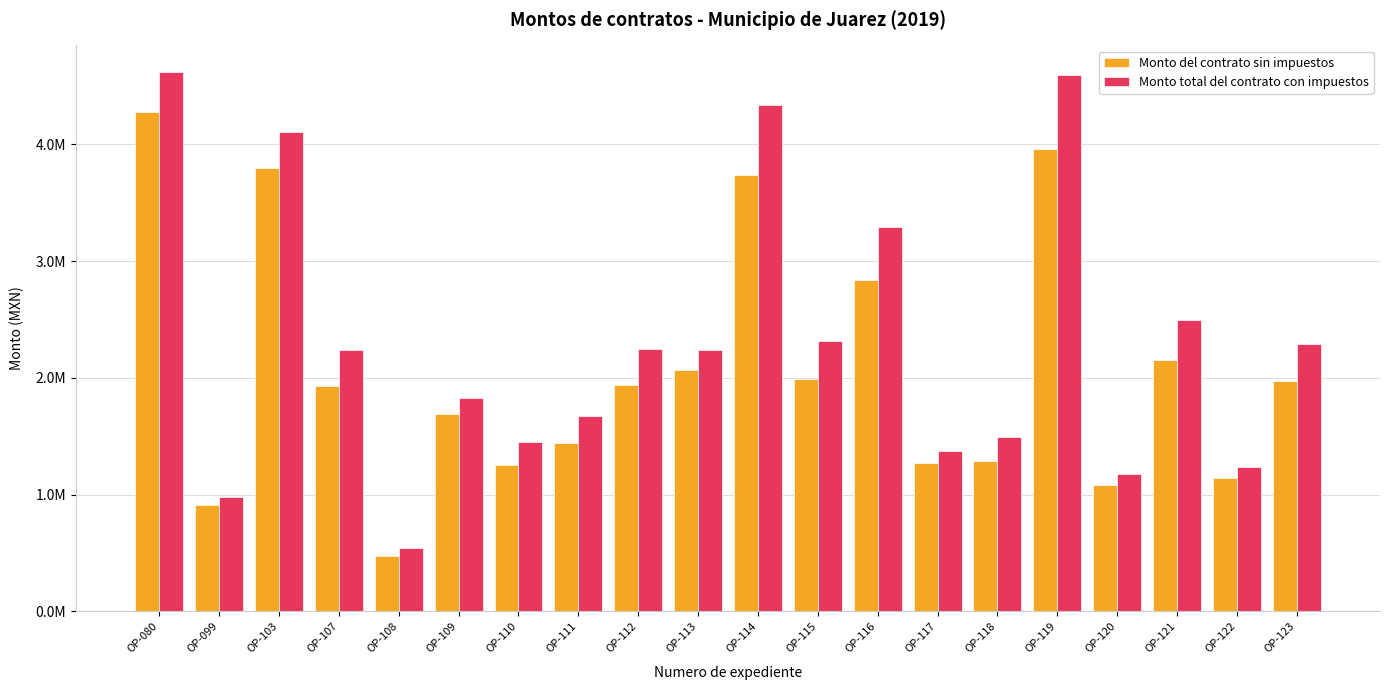

What are all the series names shown in the legend?

Monto del contrato sin impuestos, Monto total del contrato con impuestos